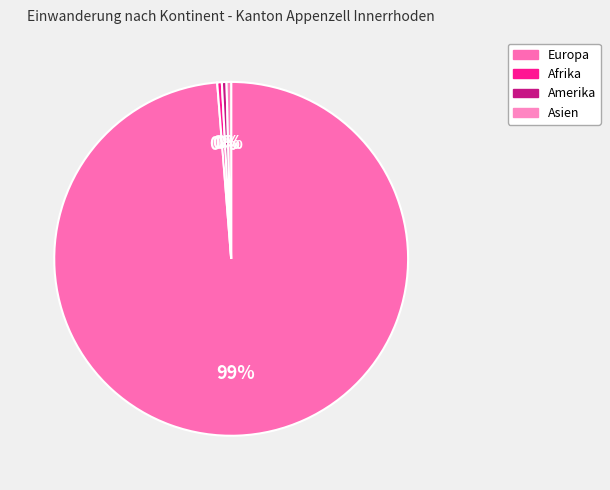

What is the largest slice in the pie chart?

Europa